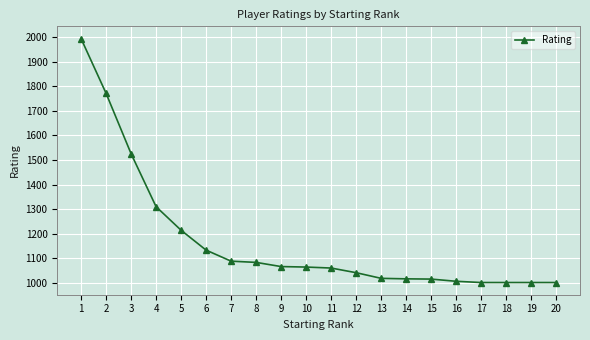

How many categories are shown in the chart?

20